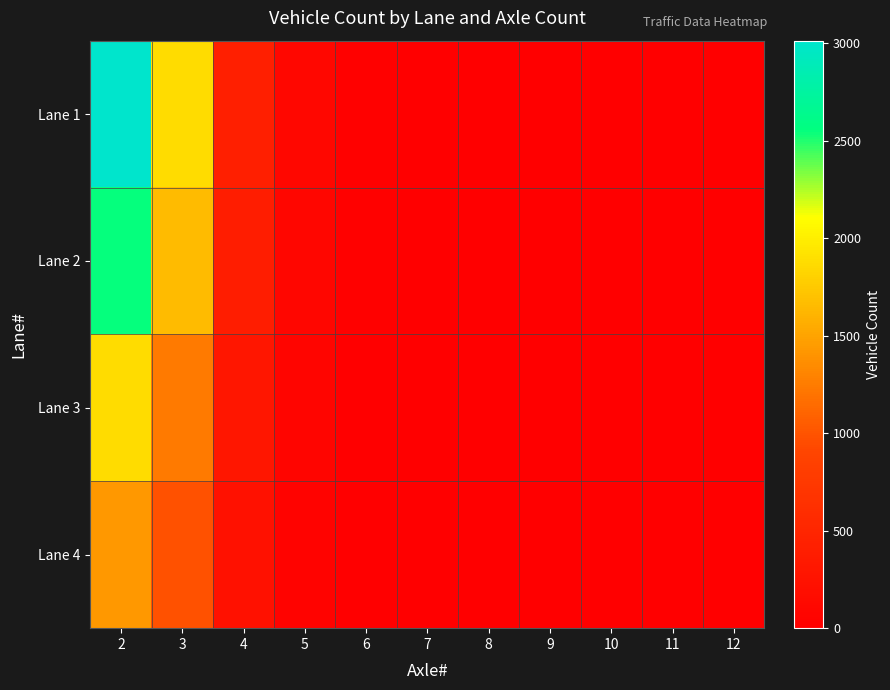

Which series has the widest spread of values?

Lane 1